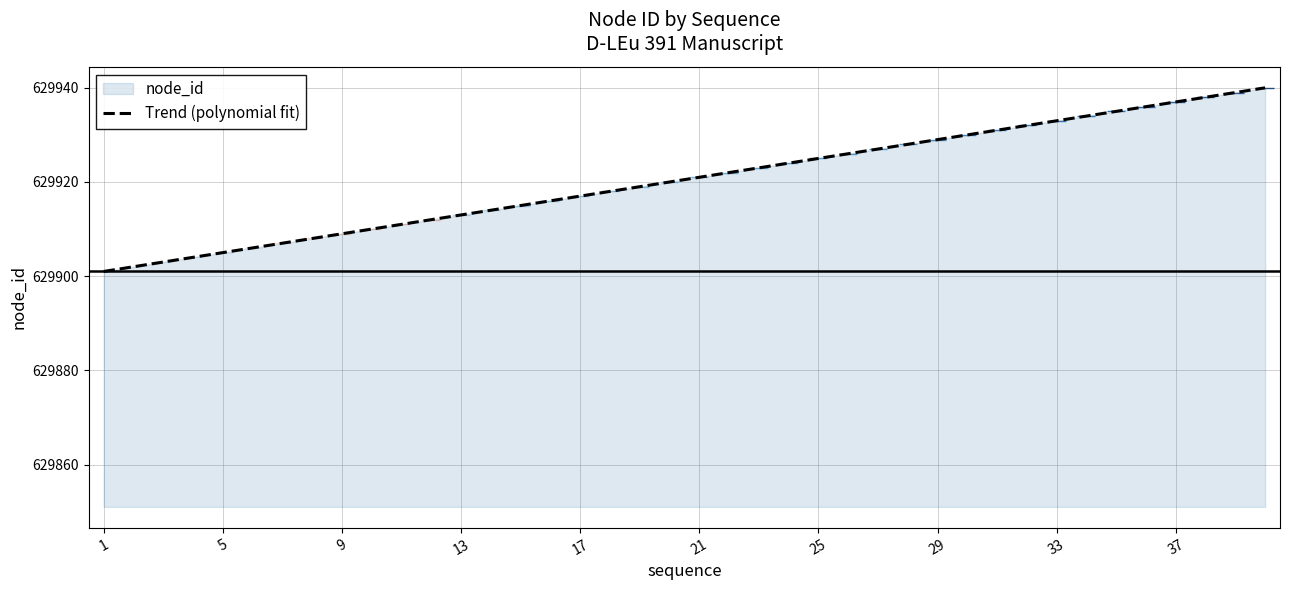

What is the difference between the maximum and minimum values?

39.0